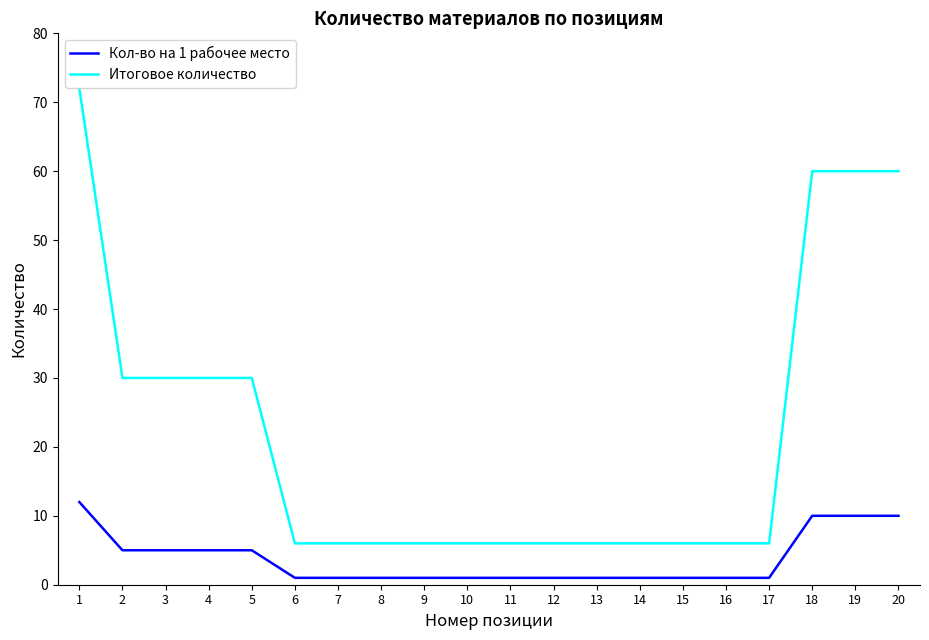

Count the Итоговое количество values in the range 6 to 30.

16